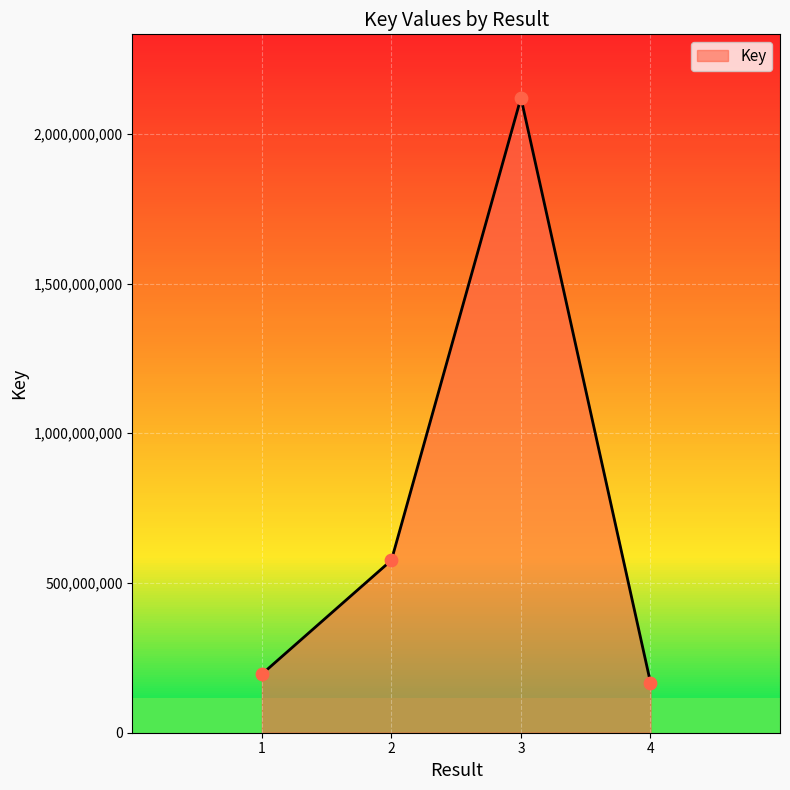

Which has a higher value, 4 or 3?

3